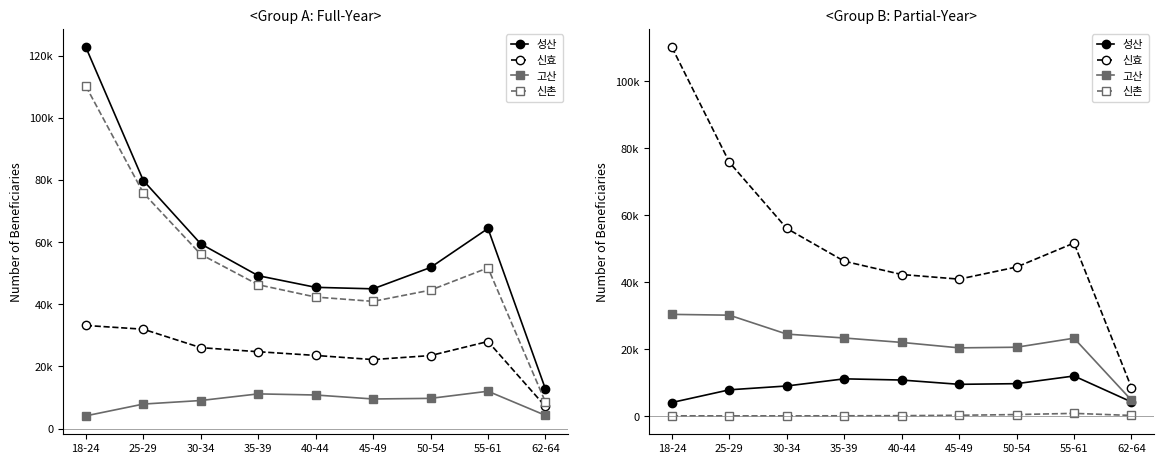

How many data points in 고산 are less than 23308?

4